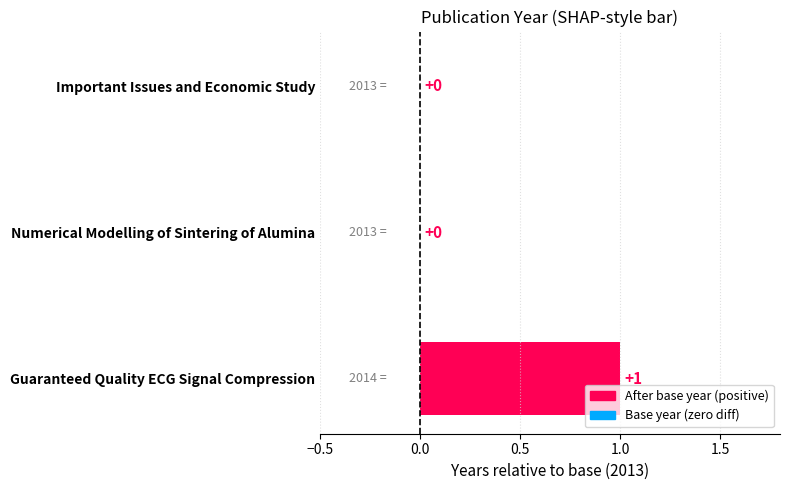

What is the sum of all values?

6040